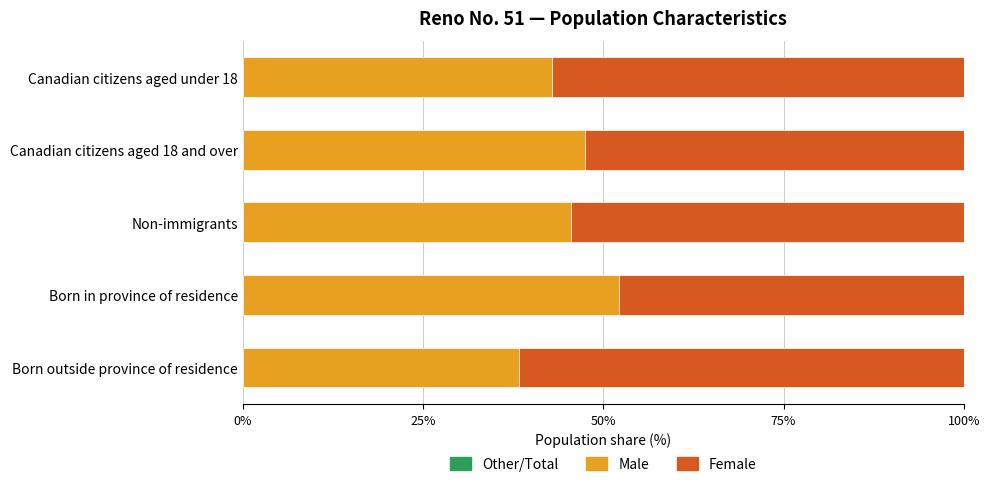

What is the total value across all series at Canadian citizens aged under 18?

100.0